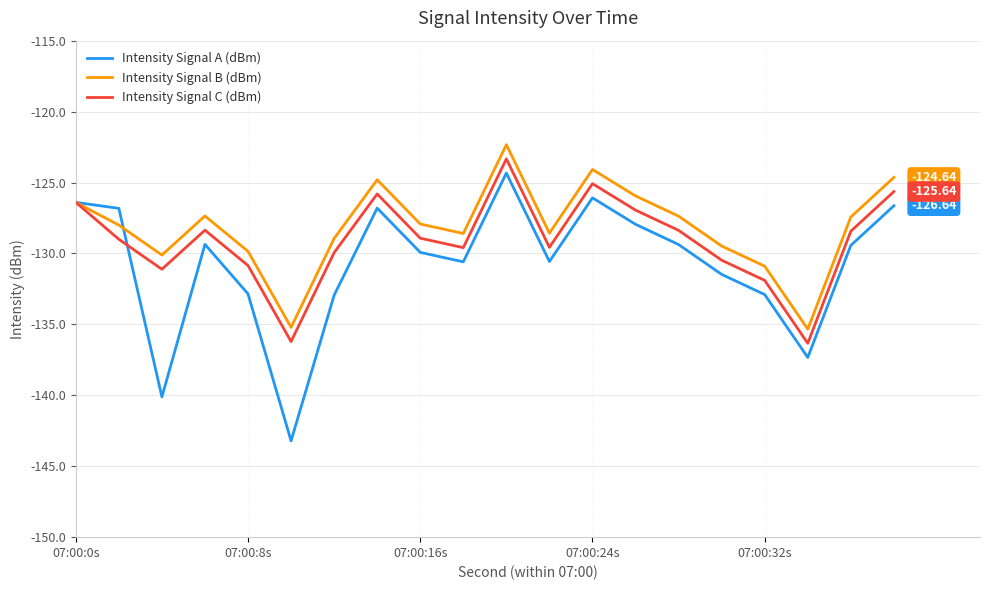

Which series has the widest spread of values?

Intensity Signal A (dBm)